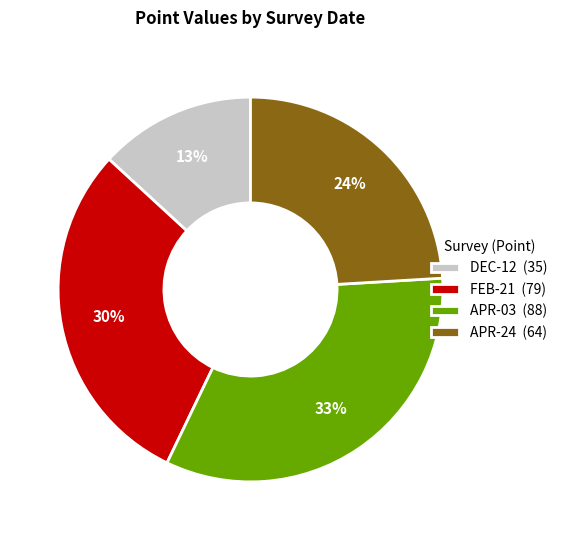

The APR-03 slice represents 33% of the pie. True or false?

True